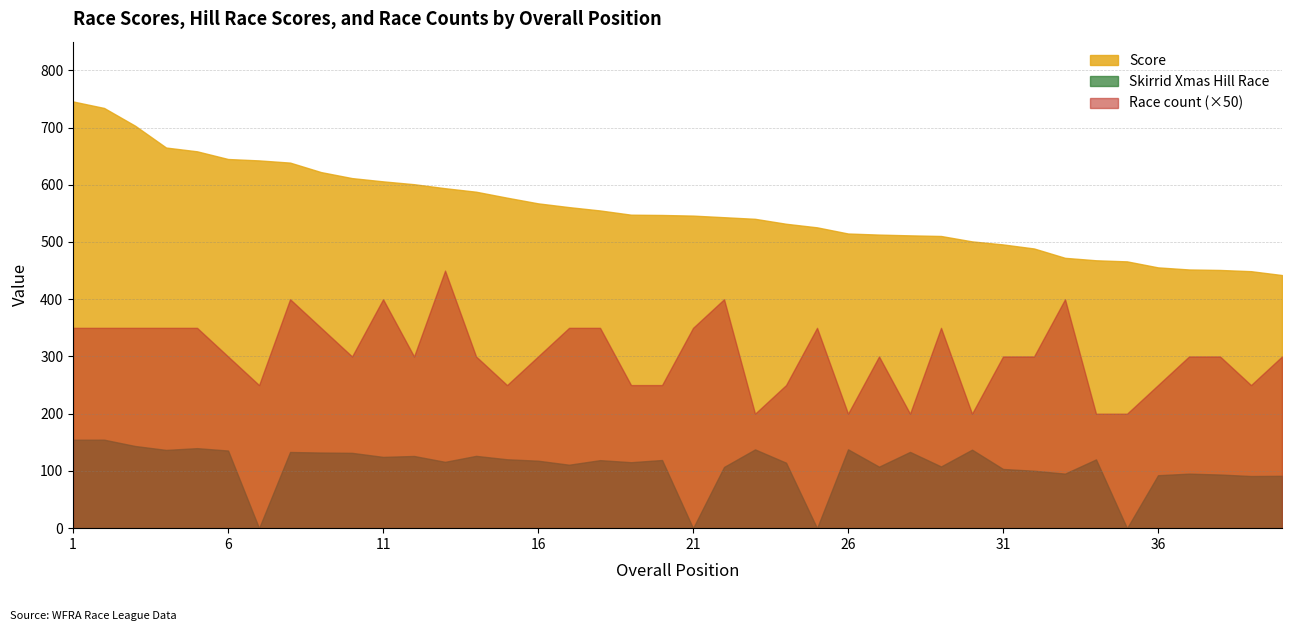

True or false: Score and Race count cross at least once.

False